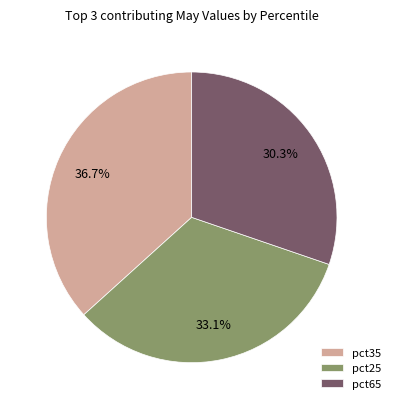

Count the number of slices in the pie.

3